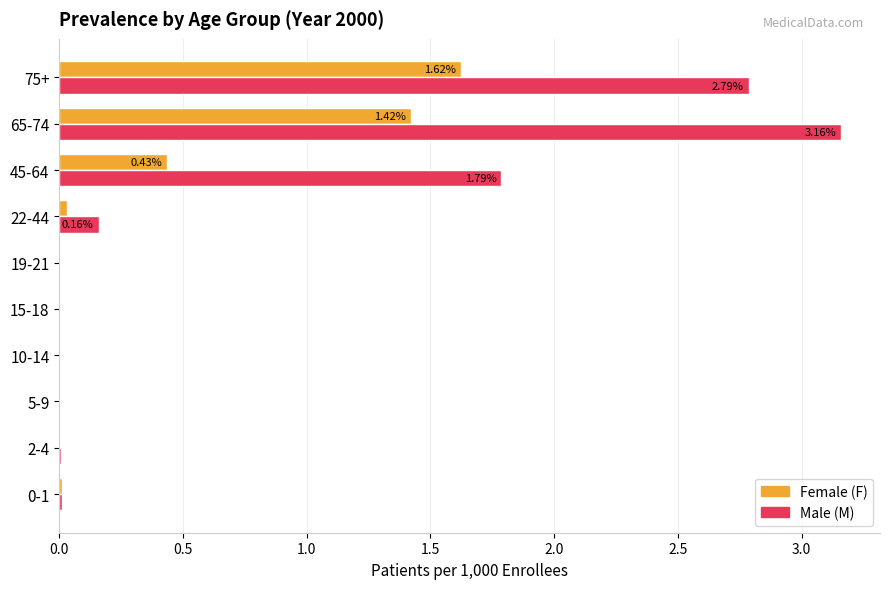

At which category is the sum across all series the highest?

65-74